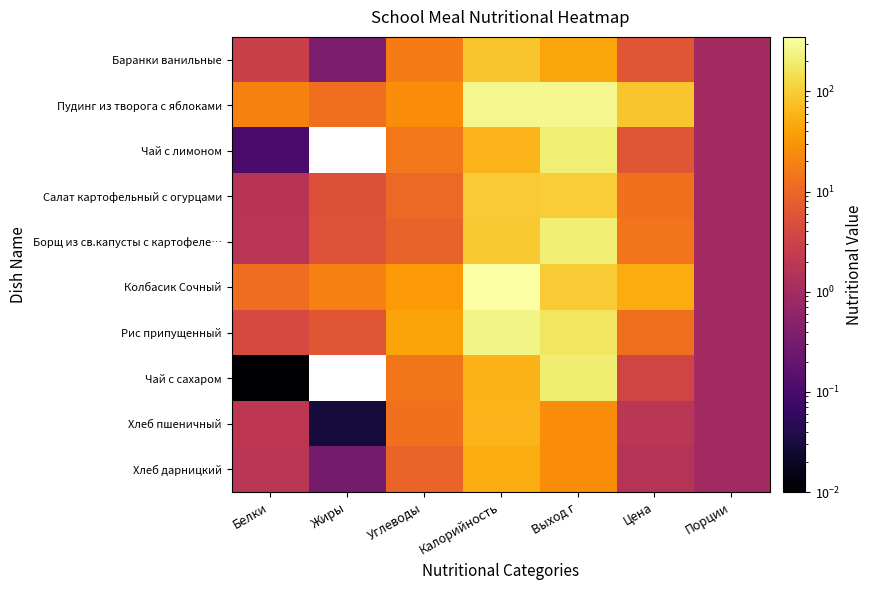

The Чай с лимоном series shows 0.1 at Белки. True or false?

True